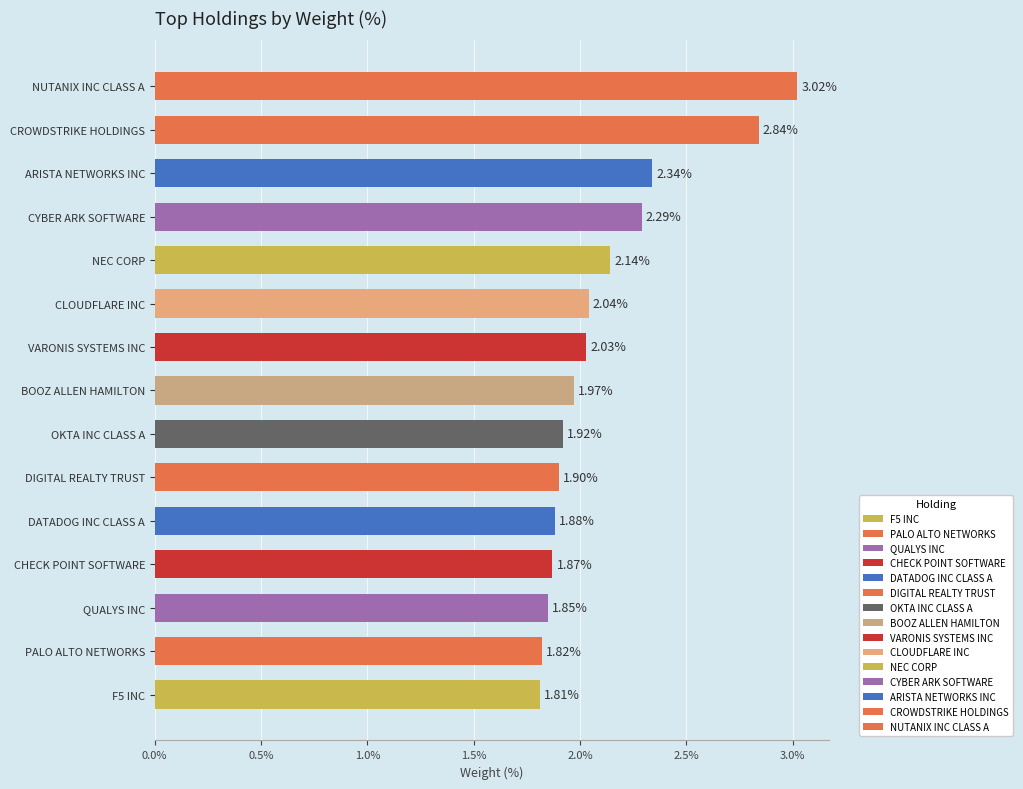

At which category does the chart reach its peak across all series?

NUTANIX INC CLASS A